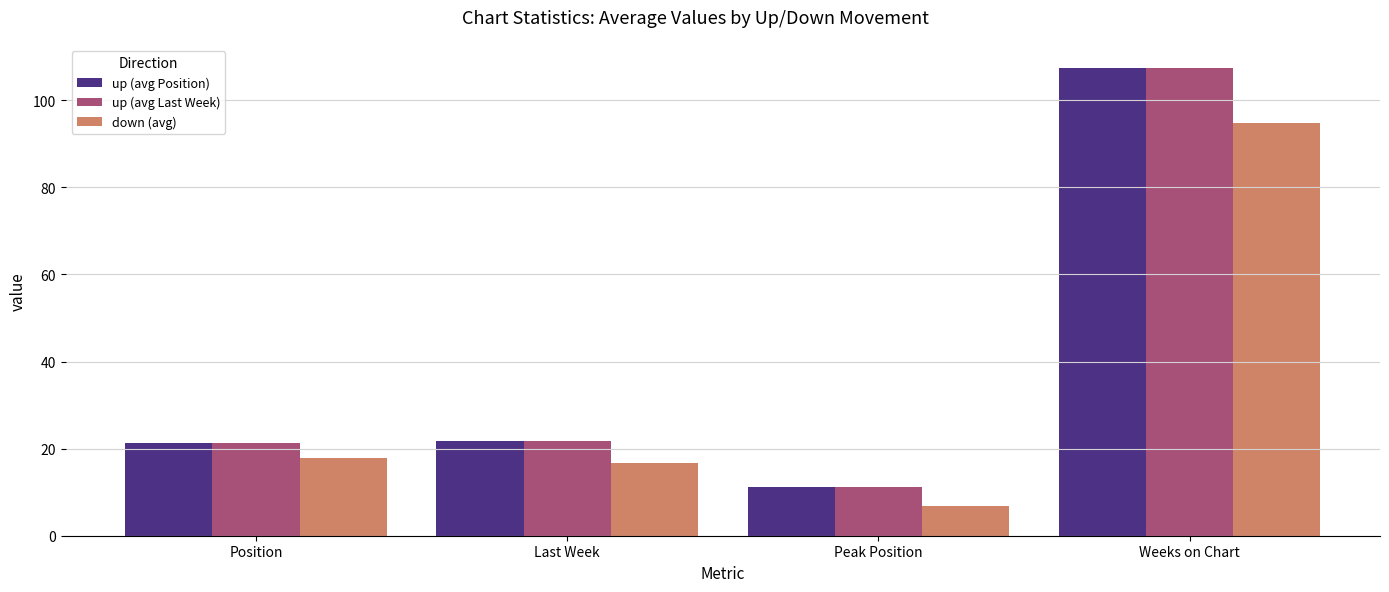

What is the average value of the down (avg) series?

34.0